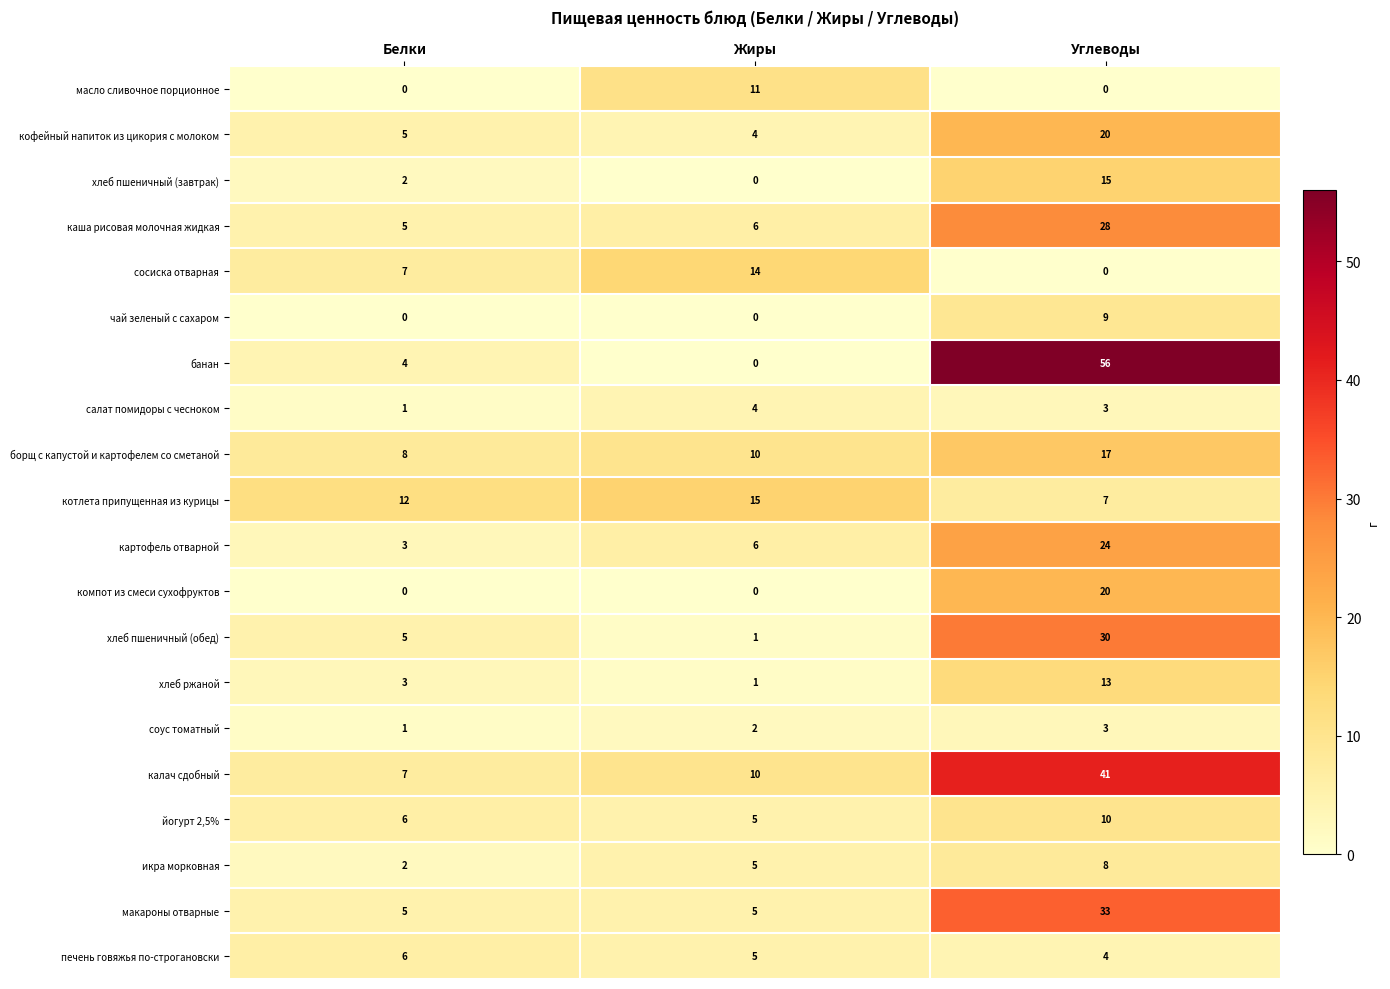

Which series has the largest total across all categories?

банан